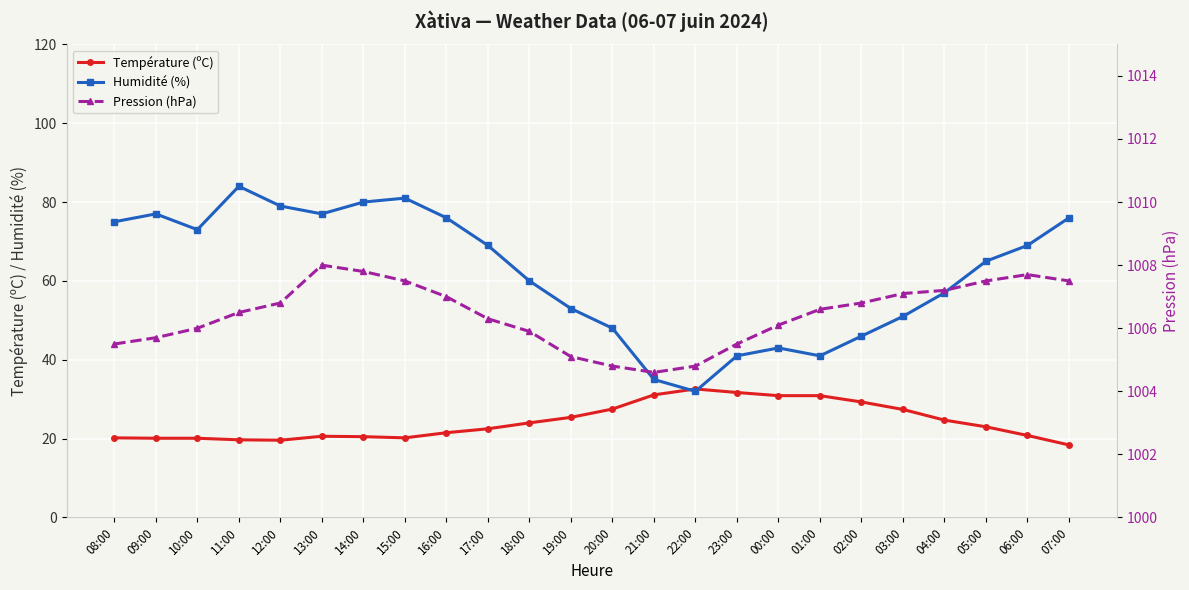

How many lines are shown in the chart?

3